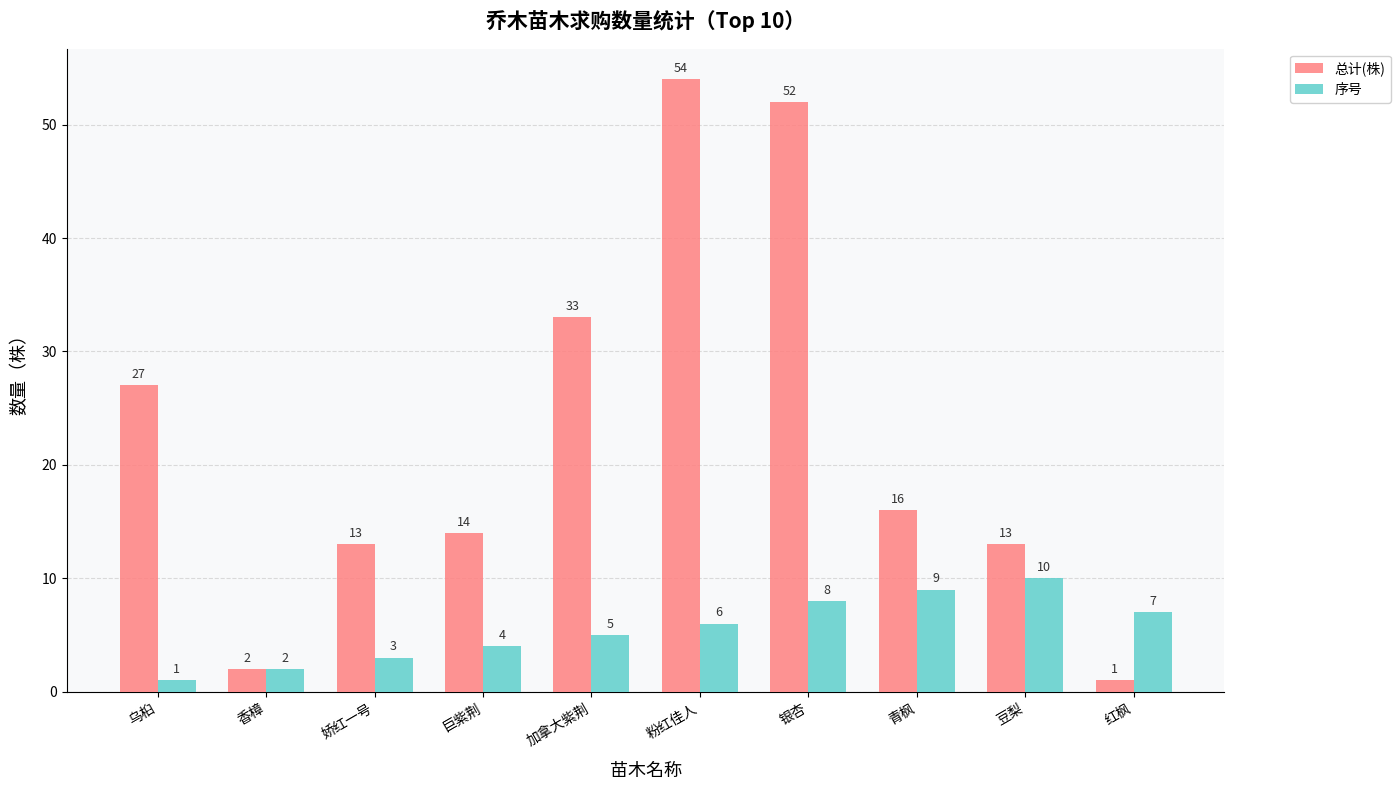

List the series in order of their peak value, lowest first.

序号, 总计(株)